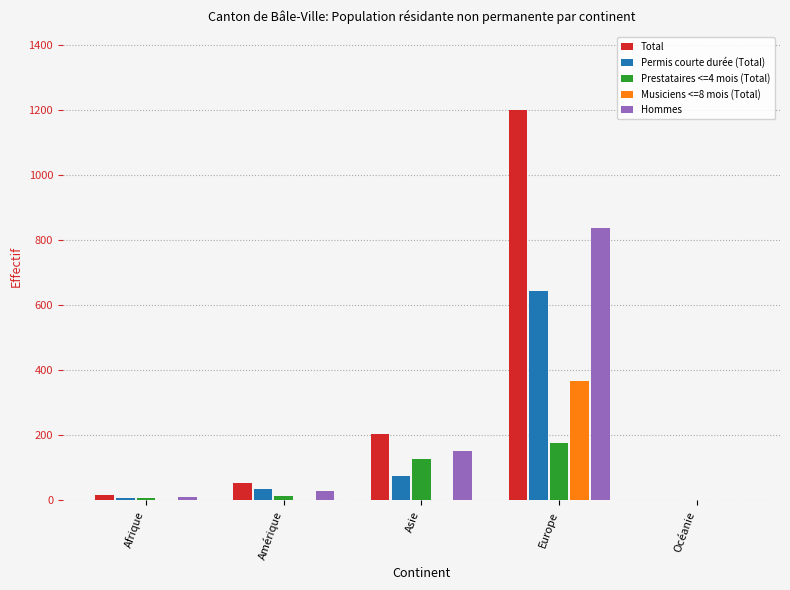

What is the total value across all series at Amérique?

134